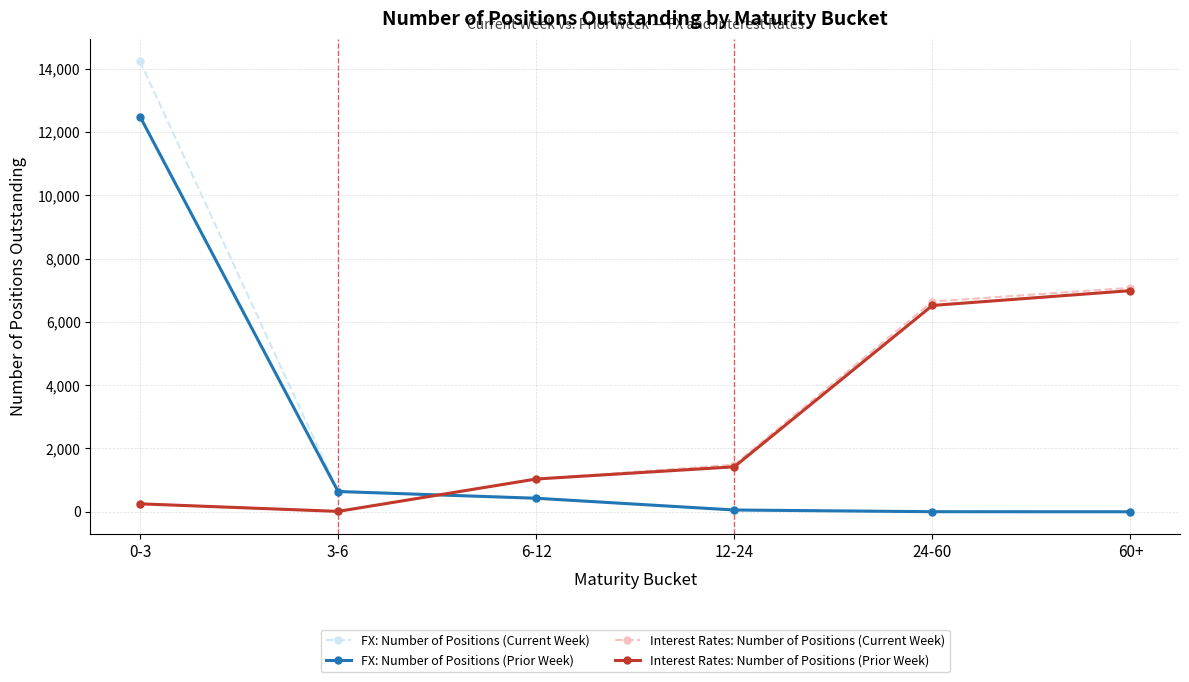

True or false: Interest Rates: Number of Positions (Prior Week) and FX: Number of Positions (Current Week) intersect in this chart.

True